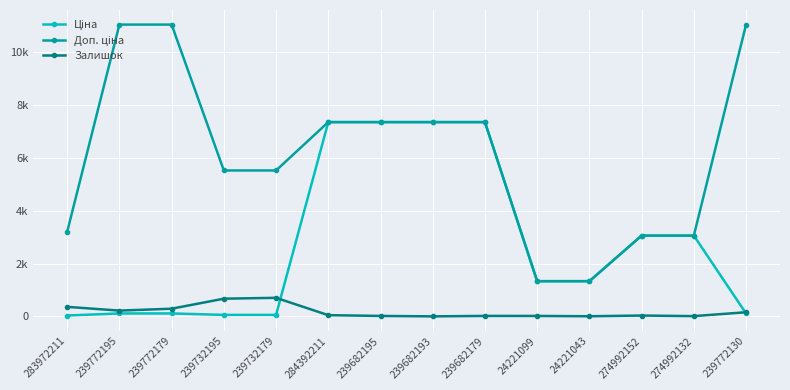

What is the difference between the highest and lowest values at 24221099?

1317.0